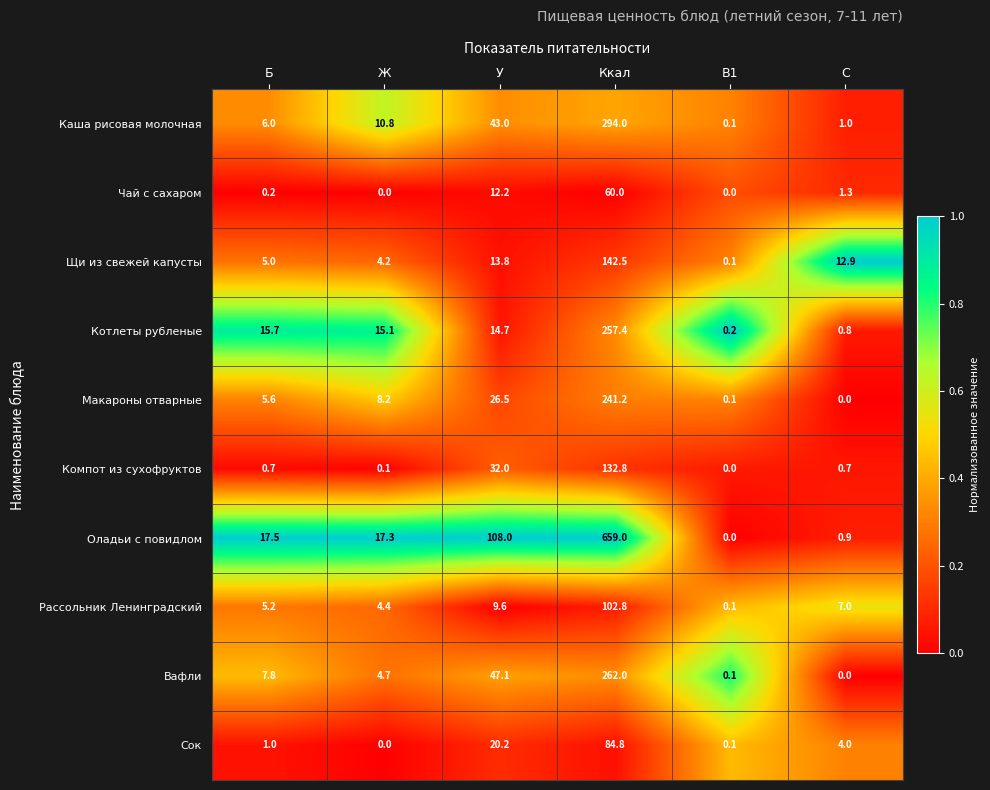

Is it true that Вафли equals 262.0 at Ккал?

True